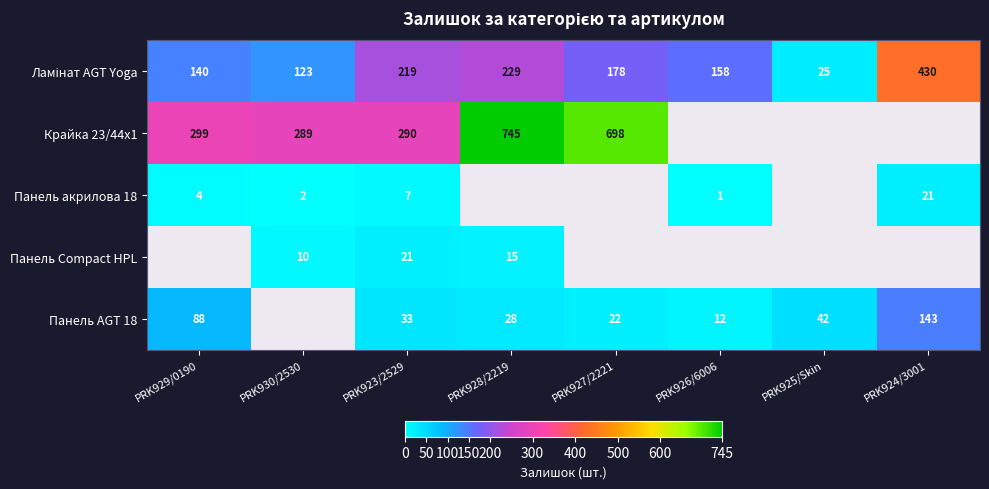

The Панель акрилова 18 series shows 1 at PRK930/2530. True or false?

False